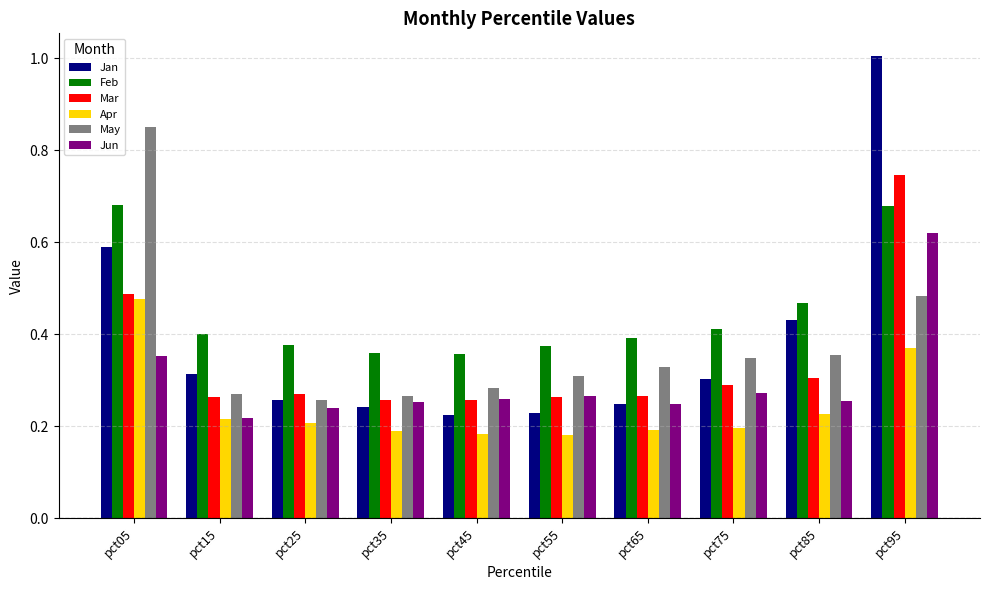

Which series has the largest range (max minus min)?

Jan